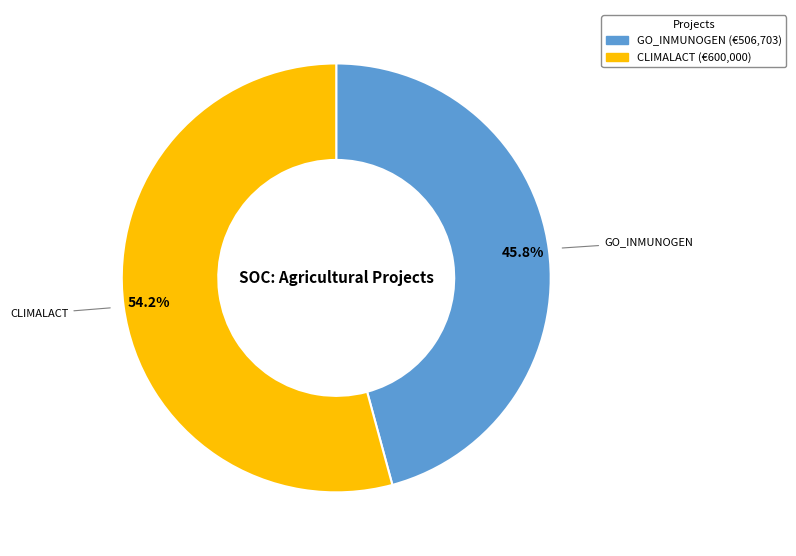

True or false: GO_INMUNOGEN accounts for 46% of the total.

True